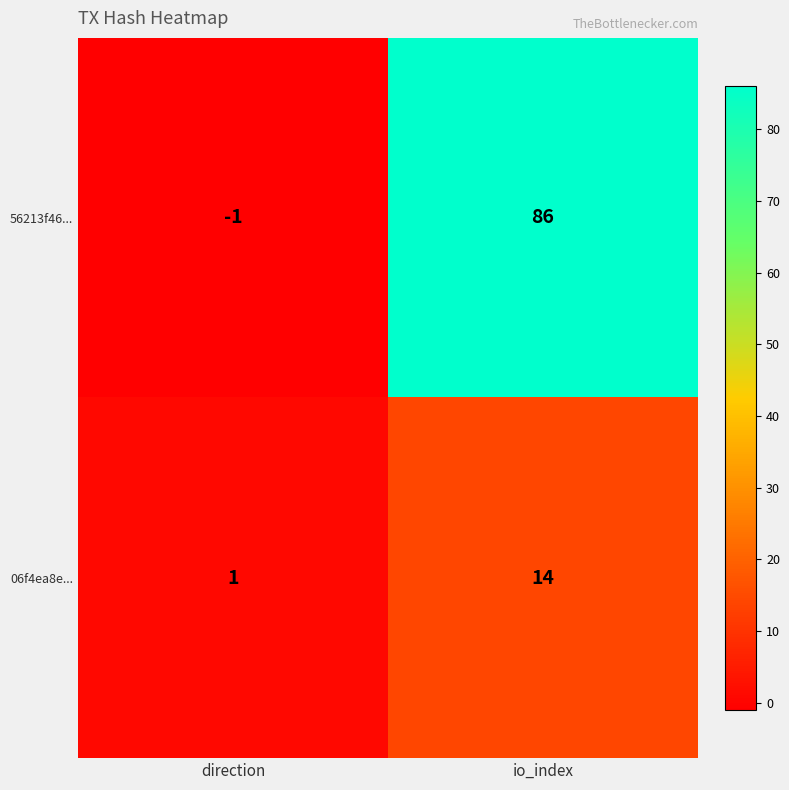

What is the sum of all 56213f46... values?

85